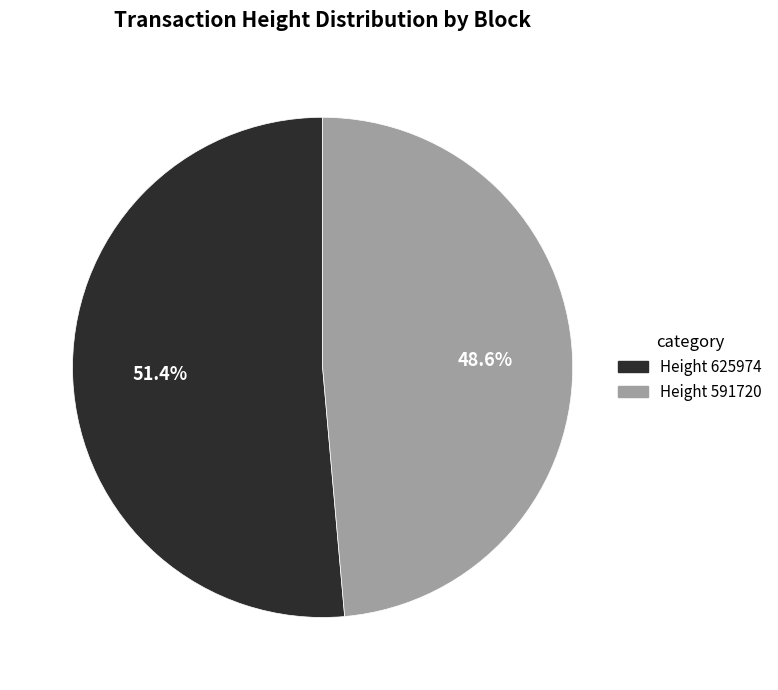

Is there a majority slice in this chart?

Yes